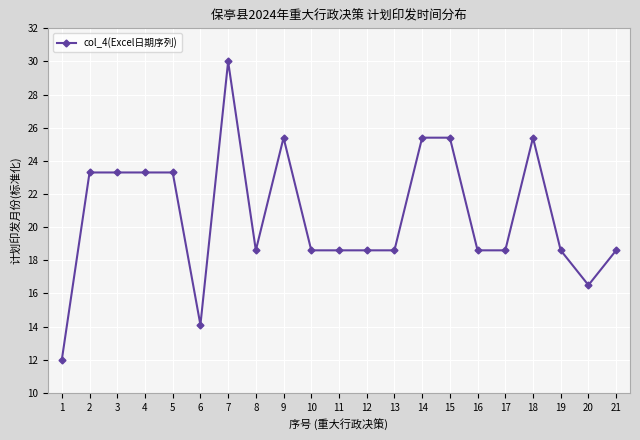

How many distinct data groups are displayed?

1